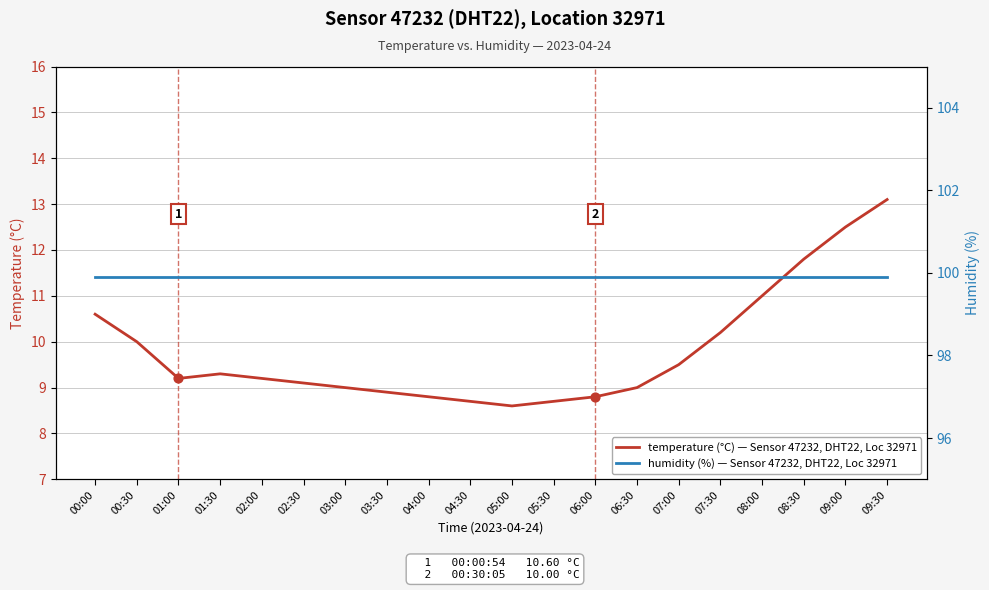

What are all the series names shown in the legend?

temperature (°C) — Sensor 47232, DHT22, Location 32971, humidity (%) — Sensor 47232, DHT22, Location 32971